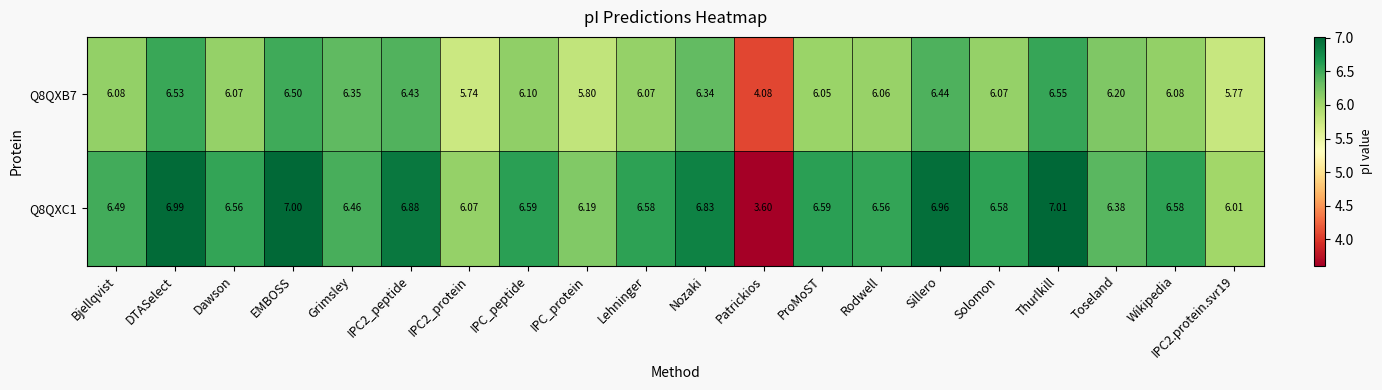

At which category does the chart reach its minimum across all series?

Patrickios